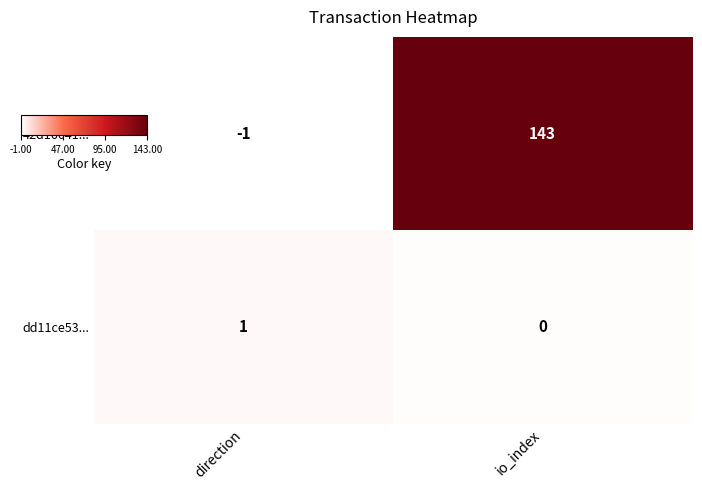

What is the spread (max minus min) of values at io_index?

143